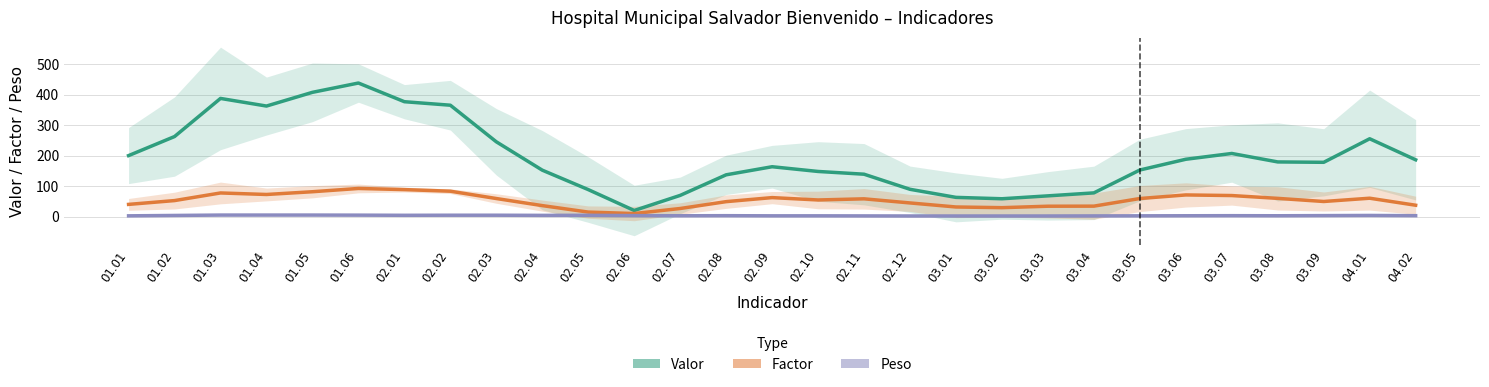

Which series has the largest total across all categories?

Valor